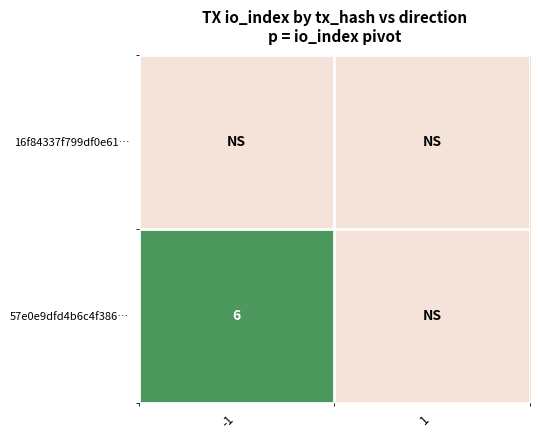

What is the difference between the maximum and minimum values in the 57e0e9dfd4b6c4f386… series?

6